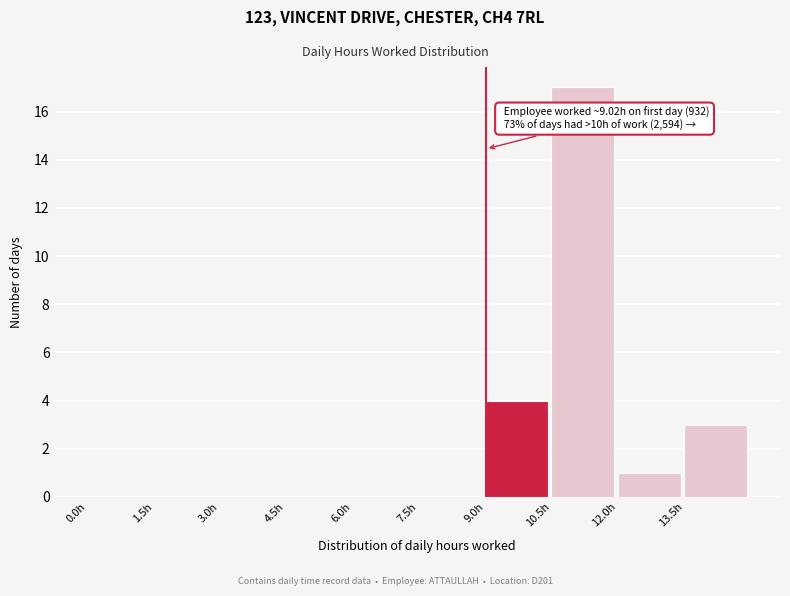

Over which range of the x-axis is the bar tallest?

10.5 to 12.0